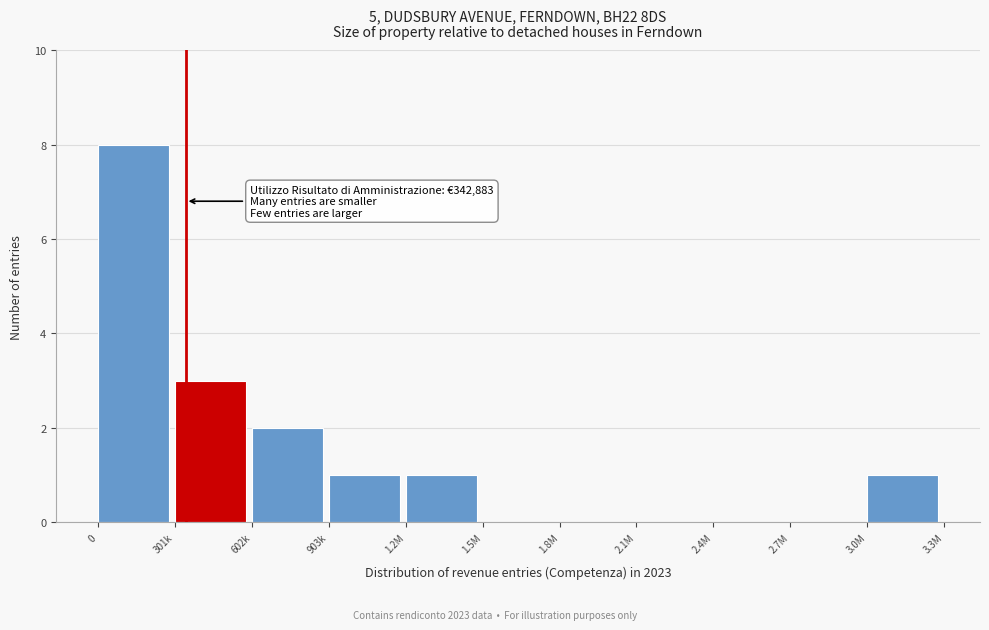

Reading left to right, extract all data points from this chart.

0=8	301k=3	602k=2	903k=1	1.2M=1	1.5M=0	1.8M=0	2.1M=0	2.4M=0	2.7M=0	3.0M=1